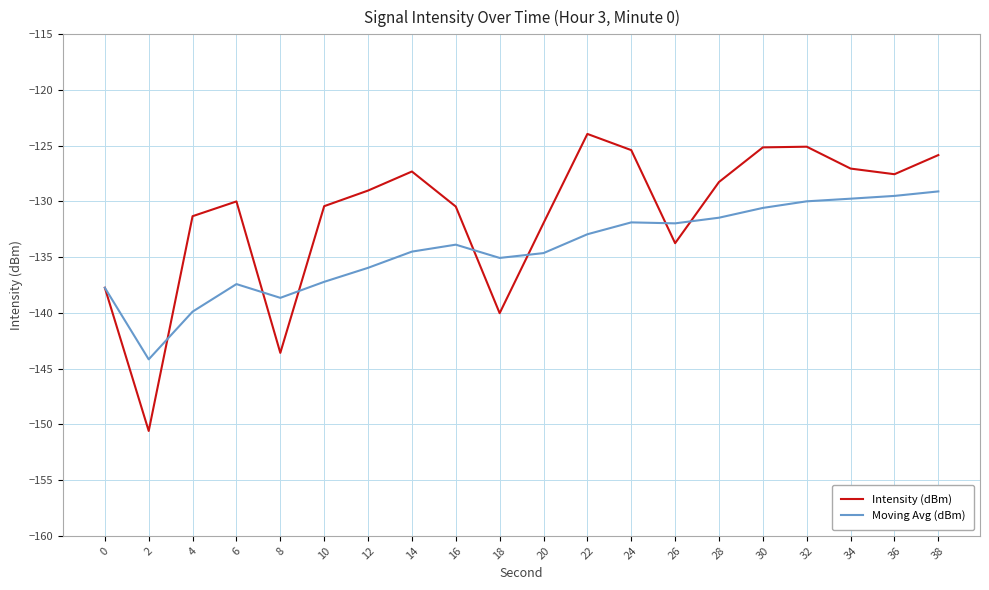

At which label does Moving Avg (dBm) reach its minimum?

2